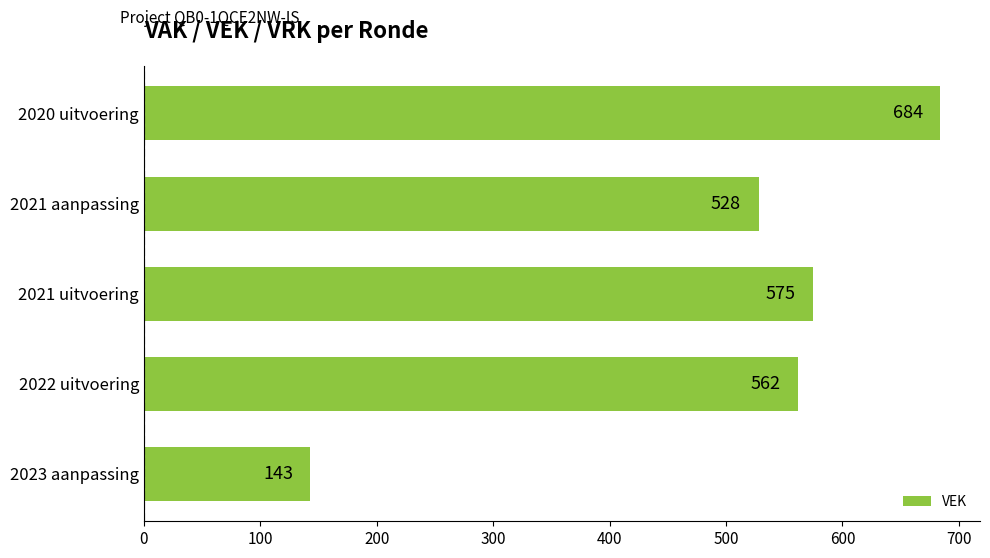

List the labels in order of value, largest first.

2020 uitvoering, 2021 uitvoering, 2022 uitvoering, 2021 aanpassing, 2023 aanpassing